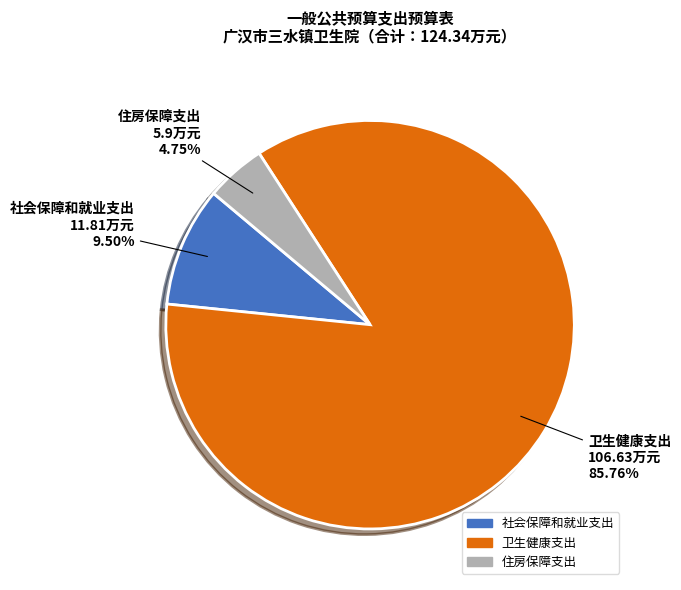

How many segments does this pie chart have?

3